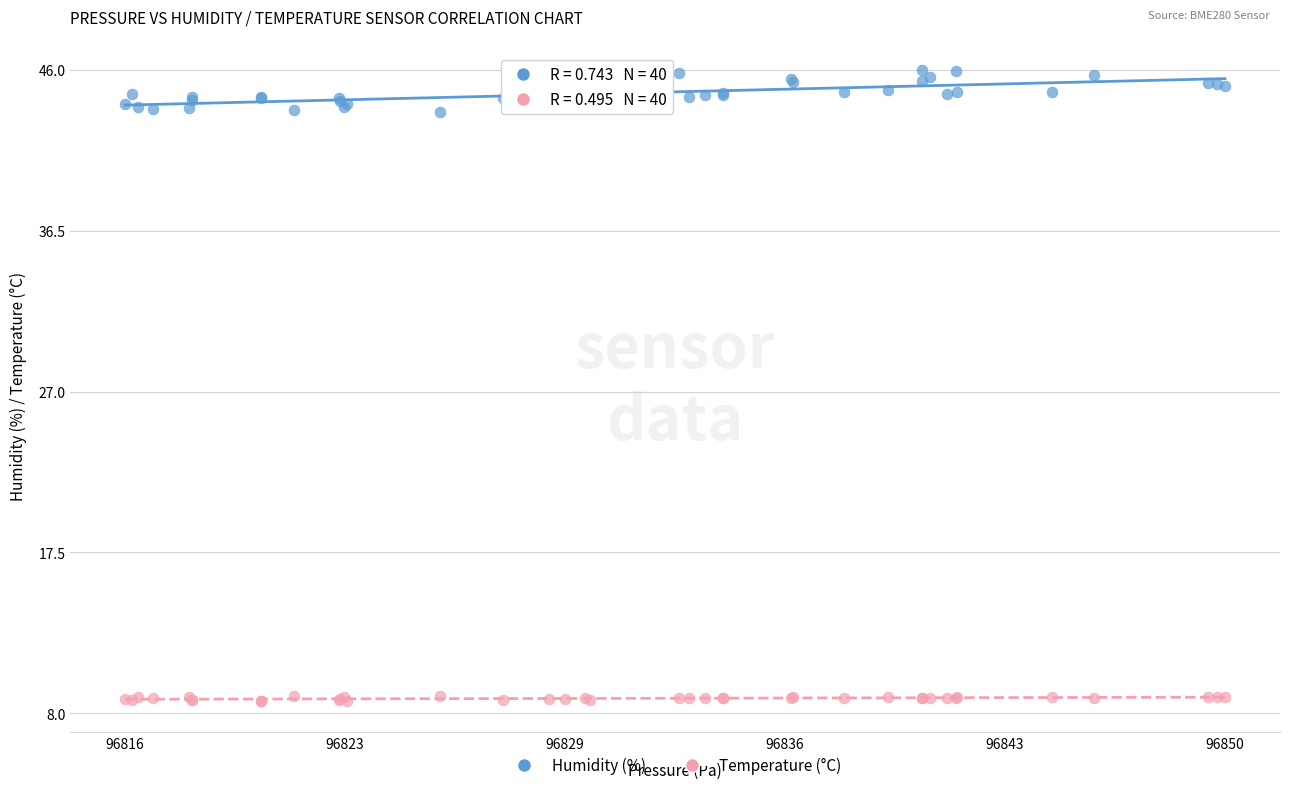

What is the X range (max minus min) for the scatter plot?

33.4